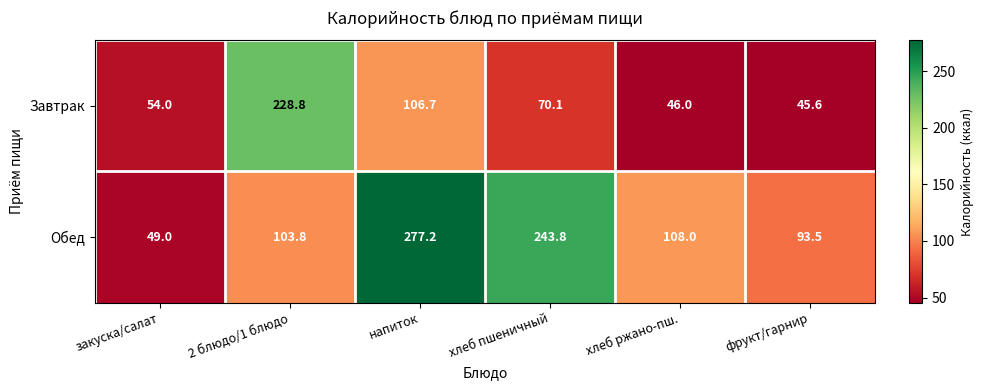

Between 2 блюдо/1 блюдо and хлеб ржано-пш., which series saw the biggest shift?

Завтрак